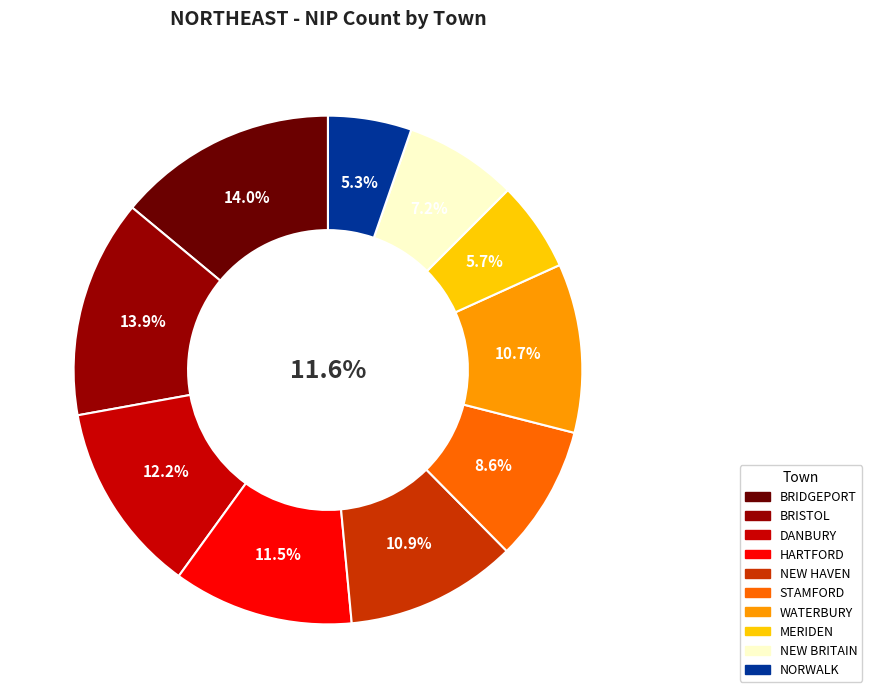

Is there any slice that represents more than half of the pie?

No